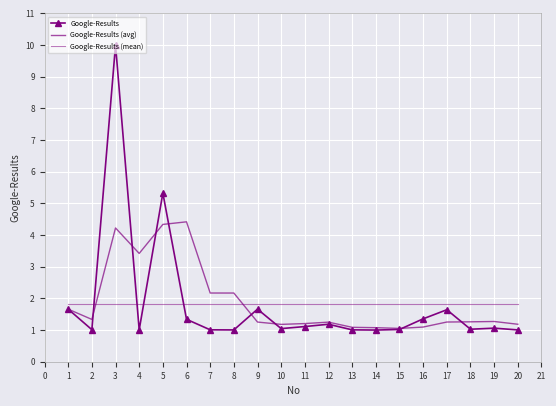

What is the difference between the highest and lowest values at 19?

0.8